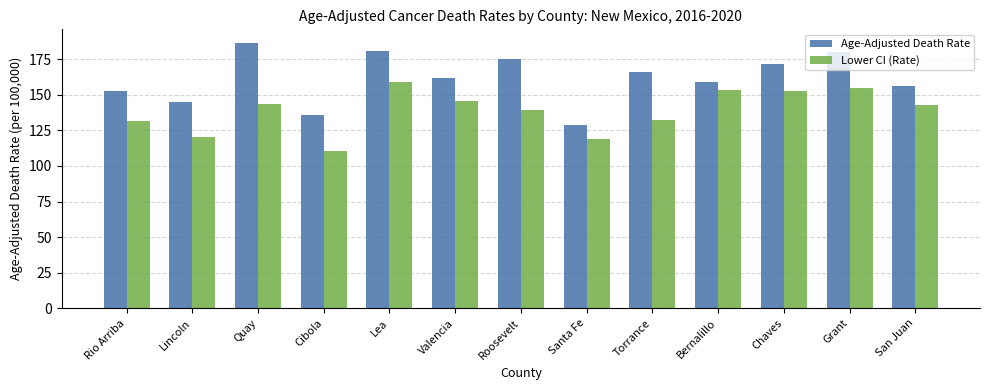

How many bars are there in each group?

2